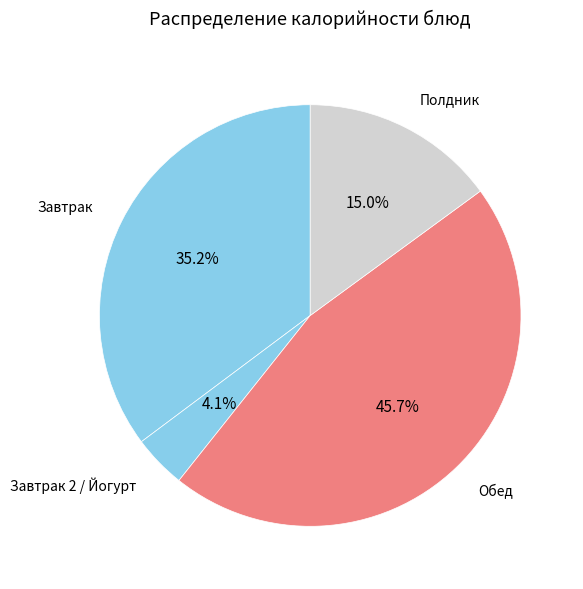

Rank the categories by value from highest to lowest.

Обед, Завтрак, Полдник, Завтрак 2 / Йогурт